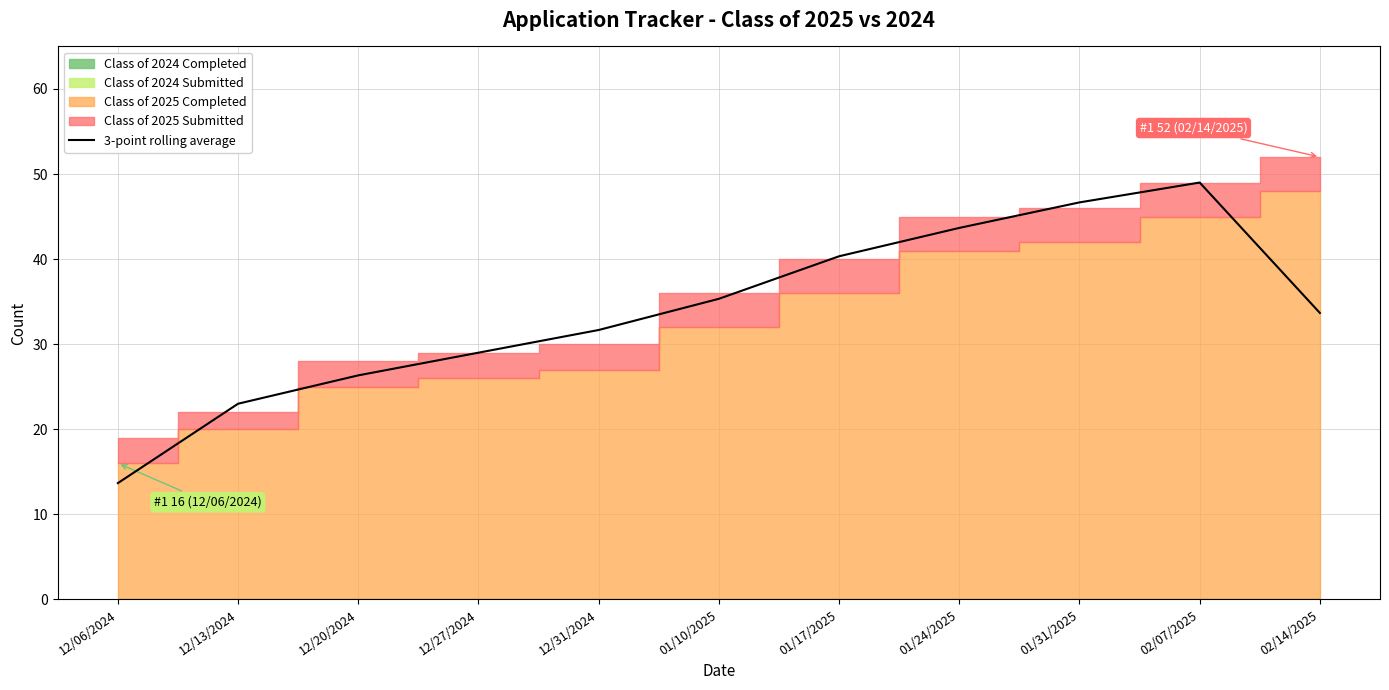

How many data points does each series have?

11